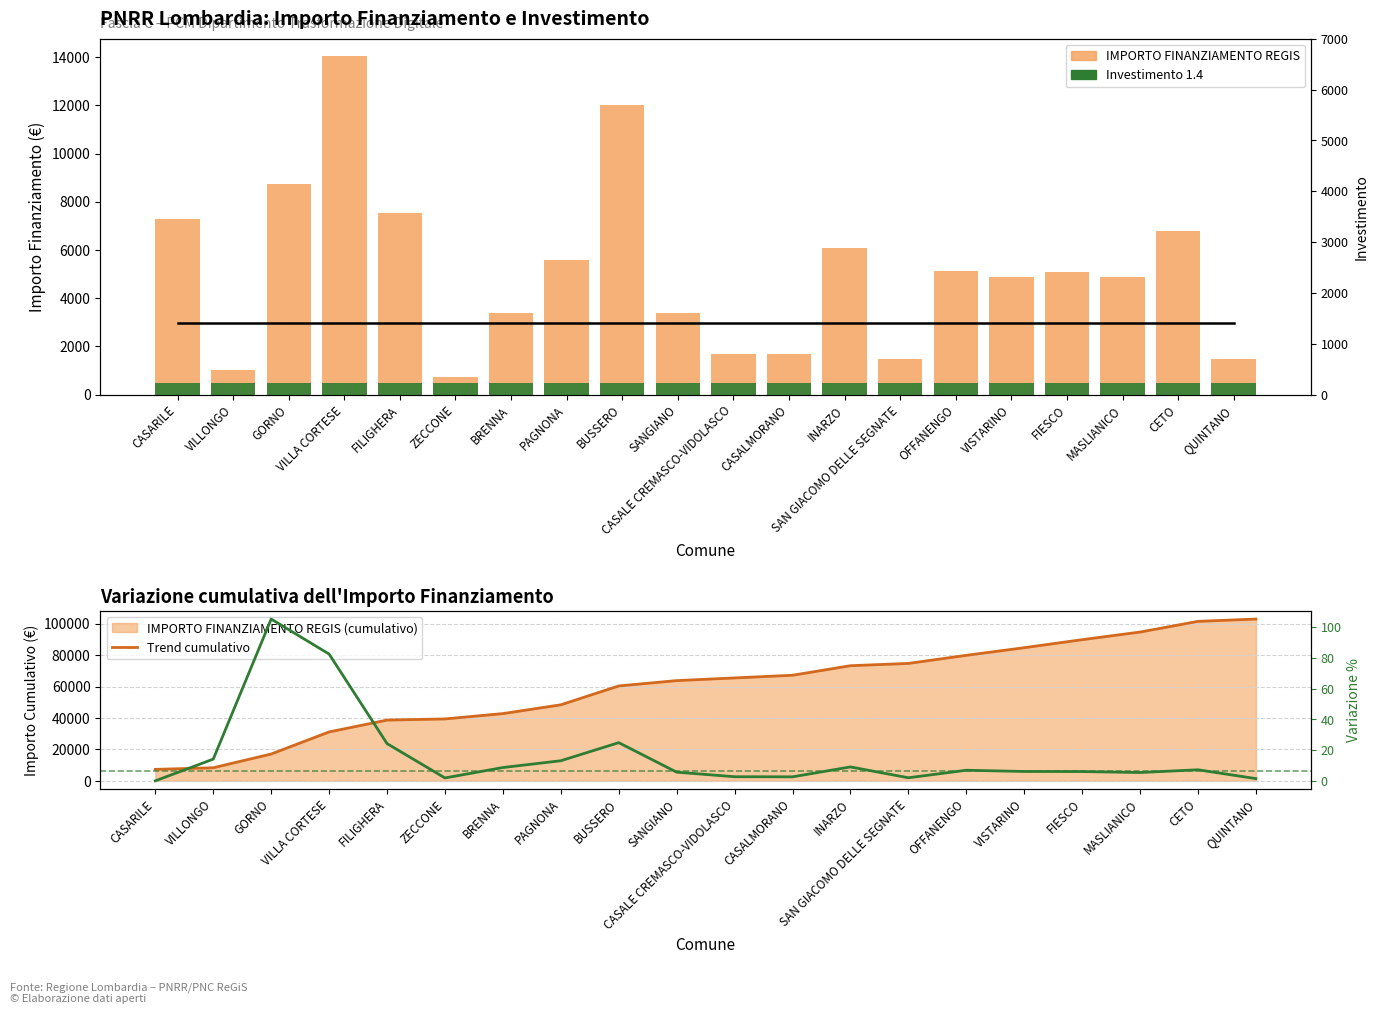

Does the chart contain any negative values?

No